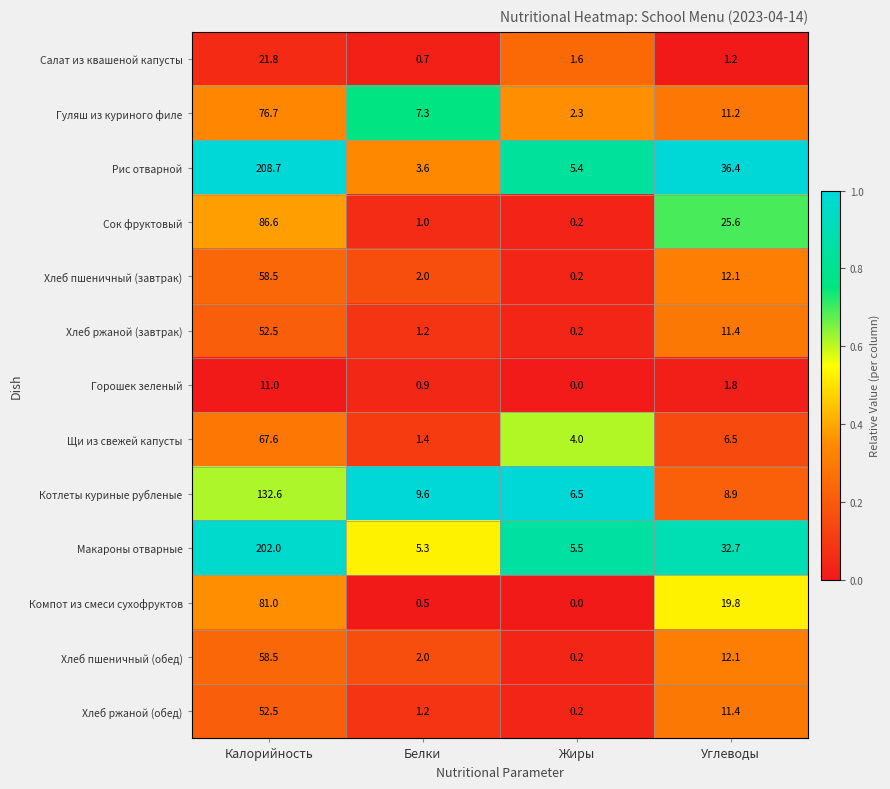

What is the difference between the highest and lowest values at Жиры?

6.5